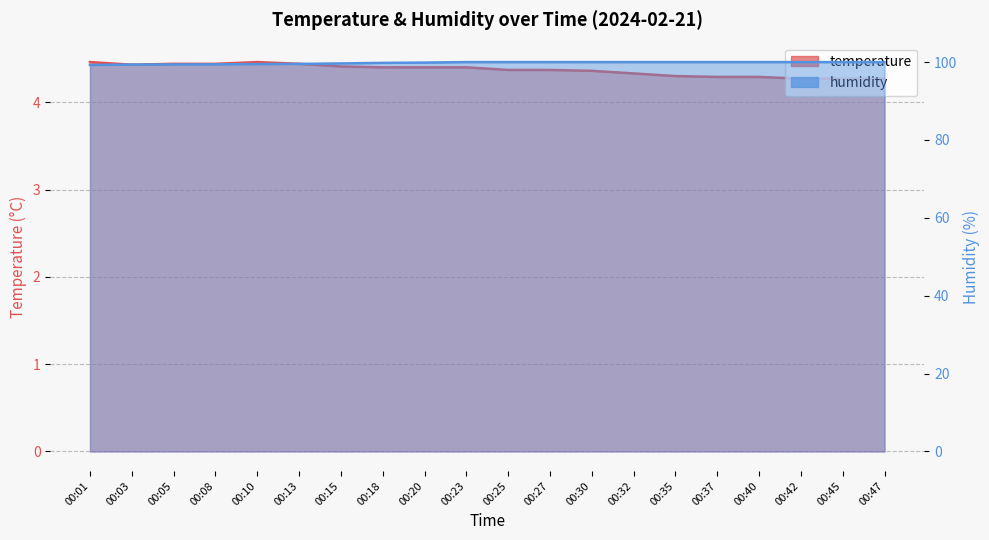

True or false: temperature has a value of 4.4 at 00:08.

True